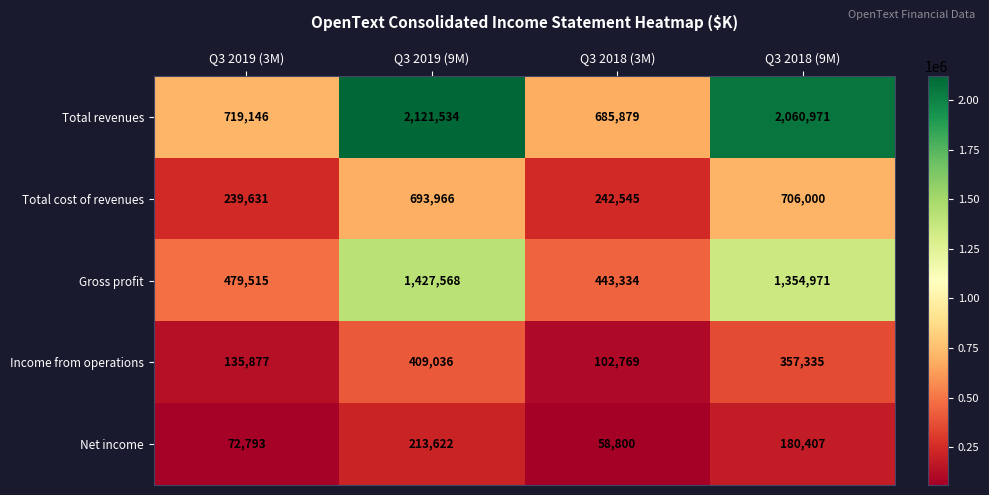

At which category is the sum across all series the highest?

Q3 2019 (9M)